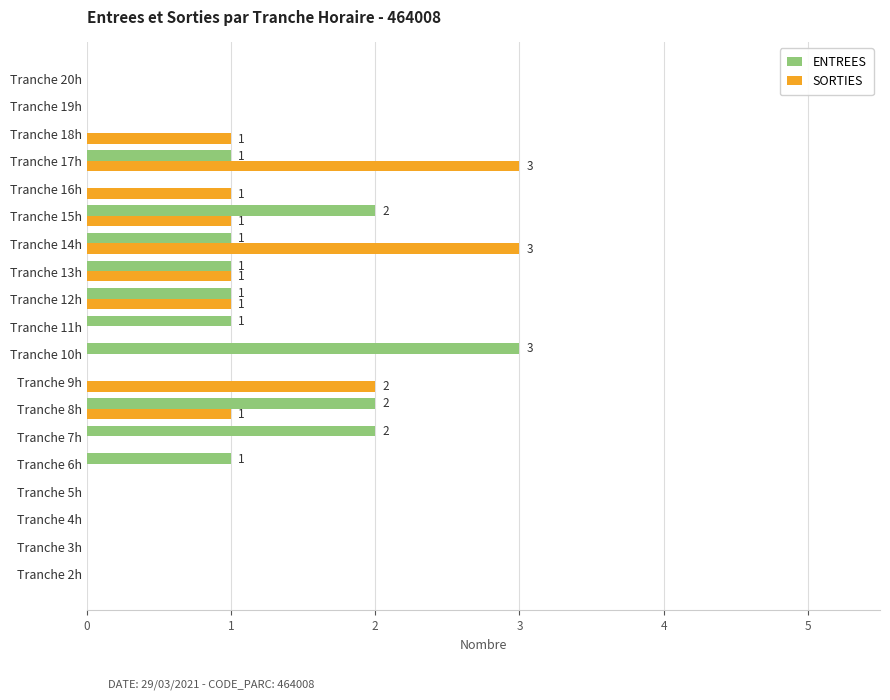

Which series changed the most between Tranche 10h and Tranche 12h?

ENTREES